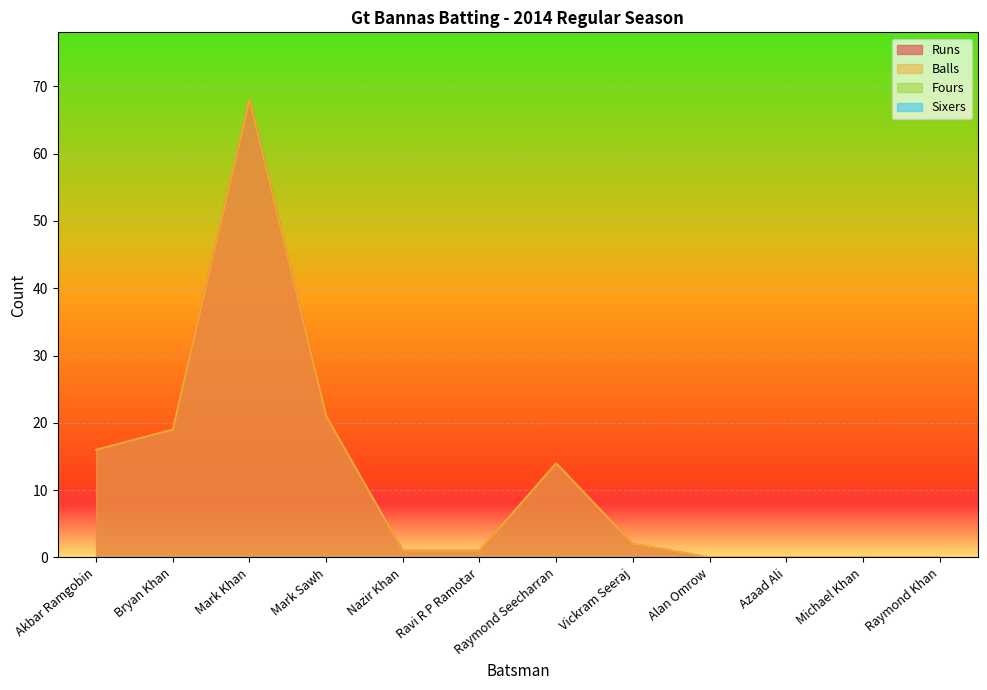

Is the value of Balls at Azaad Ali greater than the value of Runs at Alan Omrow?

No